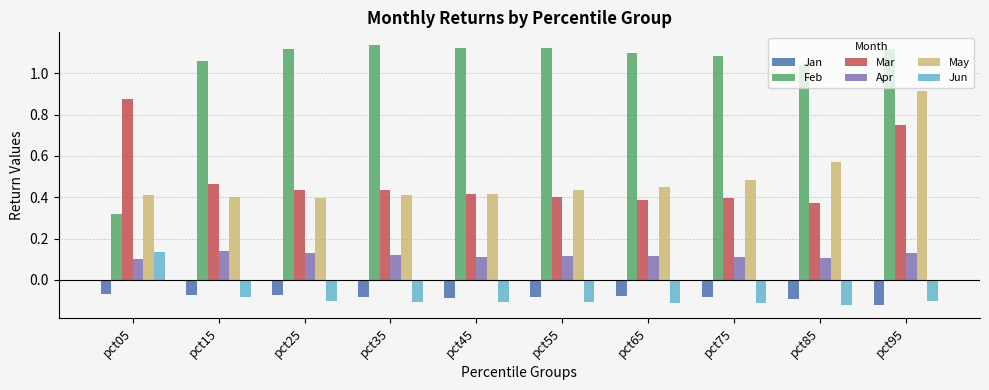

The value of Apr at pct35 is 0.2. True or false?

False